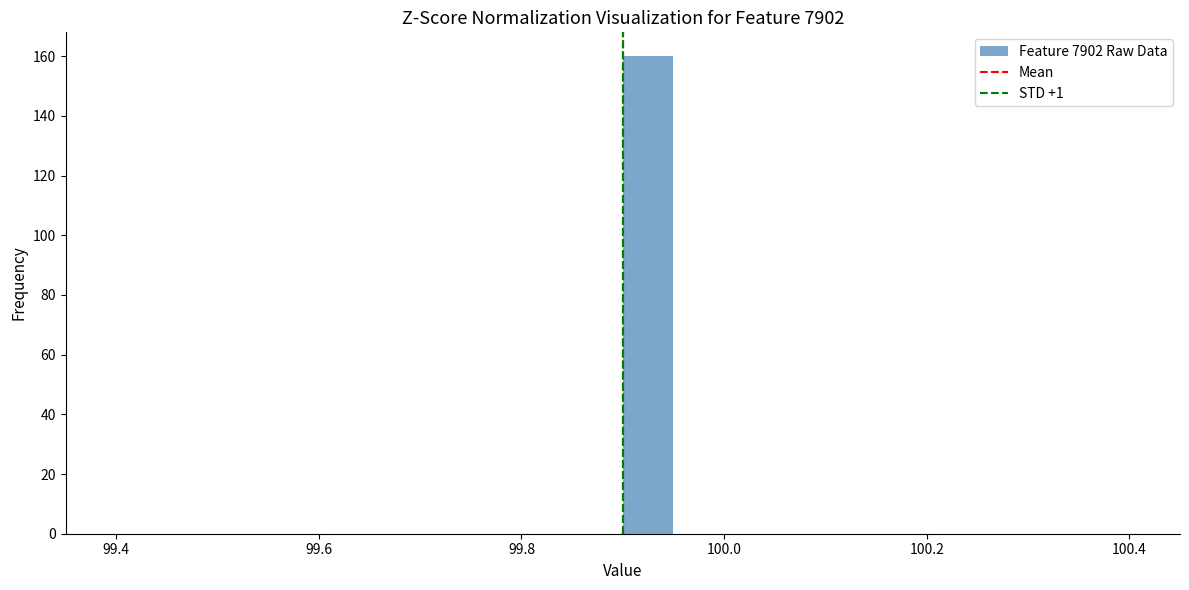

Around what value on the x-axis is the tallest bar? Give the approximate position of its centre, as read against the axis.

99.92